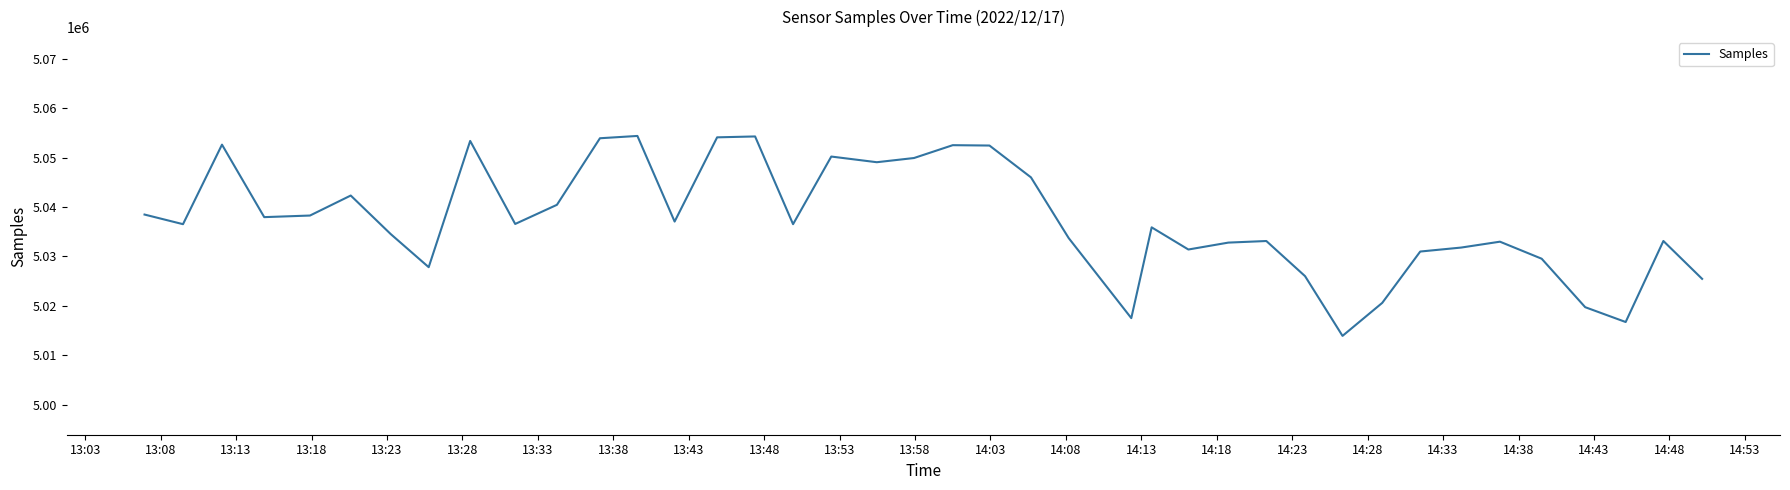

What is the difference between the maximum and minimum values?

40459